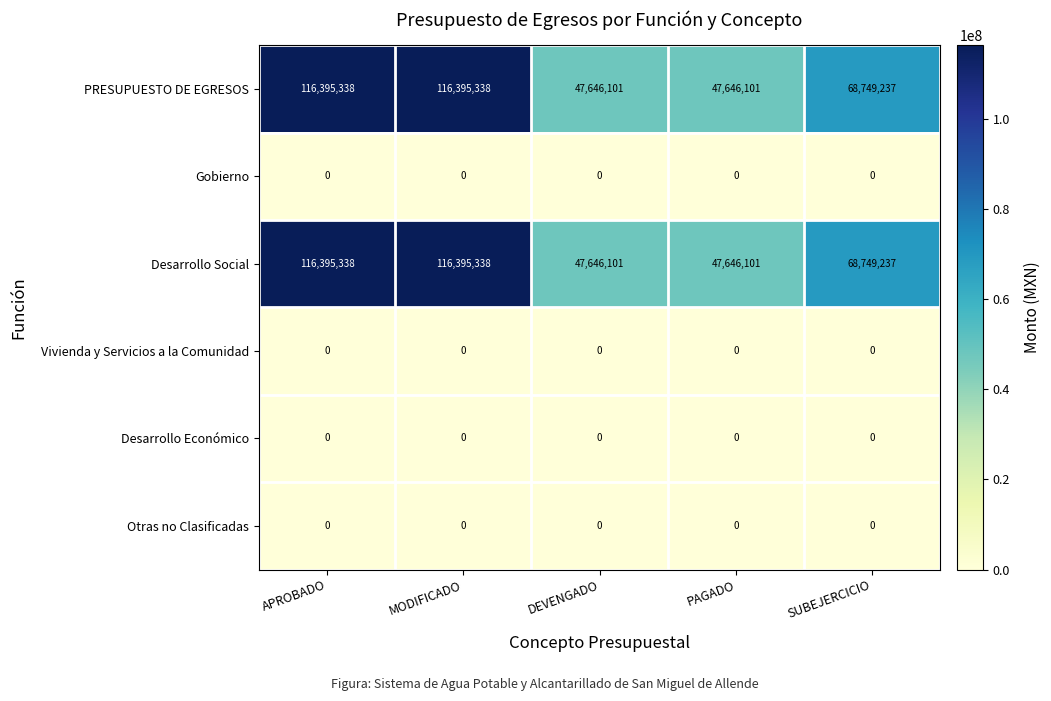

Reading left to right, list all the values displayed in this chart.

PRESUPUESTO DE EGRESOS: APROBADO=116395338	MODIFICADO=116395338	DEVENGADO=47646101	PAGADO=47646101	SUBEJERCICIO=68749237
Gobierno: APROBADO=0	MODIFICADO=0	DEVENGADO=0	PAGADO=0	SUBEJERCICIO=0
Desarrollo Social: APROBADO=116395338	MODIFICADO=116395338	DEVENGADO=47646101	PAGADO=47646101	SUBEJERCICIO=68749237
Vivienda y Servicios a la Comunidad: APROBADO=0	MODIFICADO=0	DEVENGADO=0	PAGADO=0	SUBEJERCICIO=0
Desarrollo Económico: APROBADO=0	MODIFICADO=0	DEVENGADO=0	PAGADO=0	SUBEJERCICIO=0
Otras no Clasificadas: APROBADO=0	MODIFICADO=0	DEVENGADO=0	PAGADO=0	SUBEJERCICIO=0